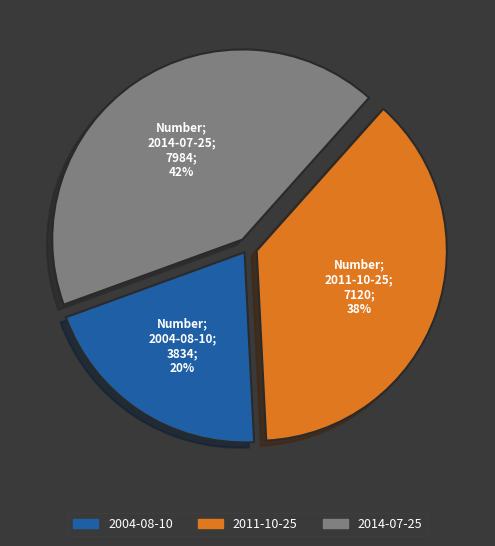

Combined, do 2004-08-10 and 2011-10-25 account for over 50%?

Yes